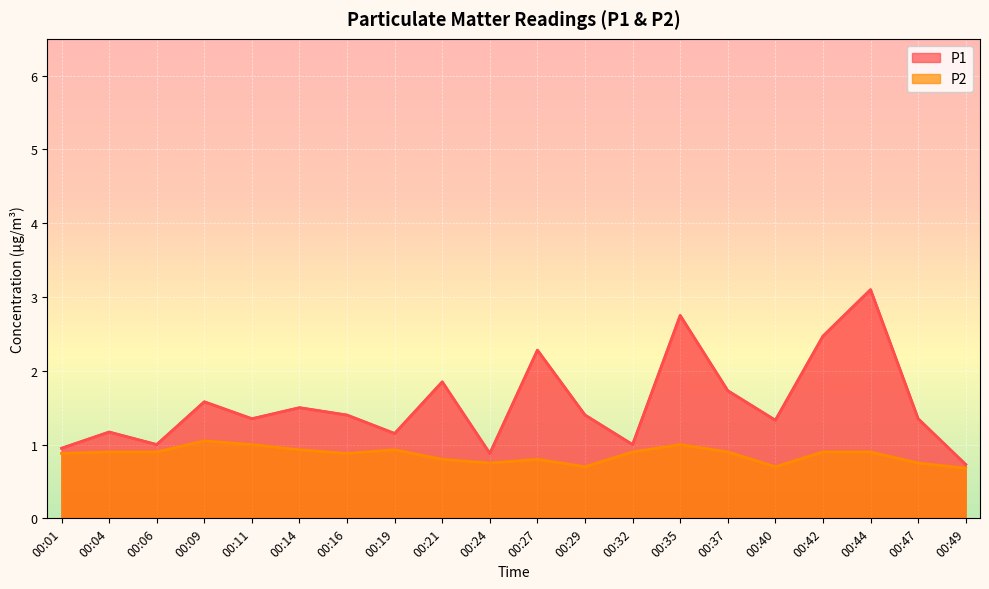

What is the difference between the maximum and minimum values in the P1 series?

2.4